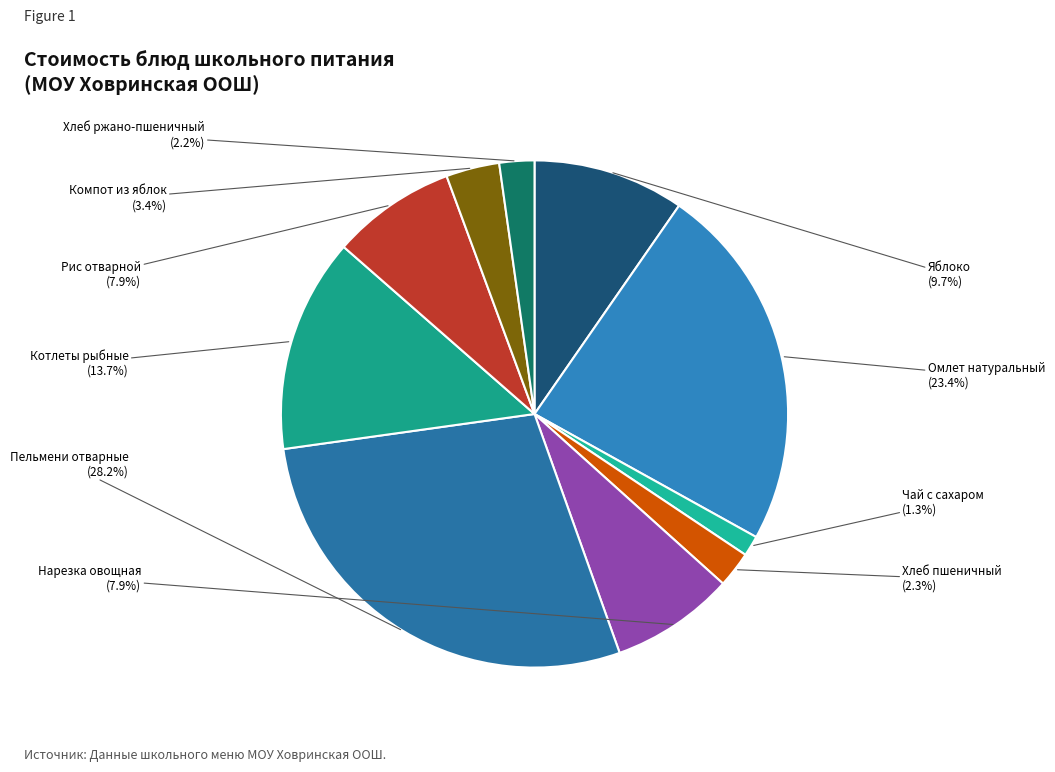

Which slice is the smallest?

Чай с сахаром